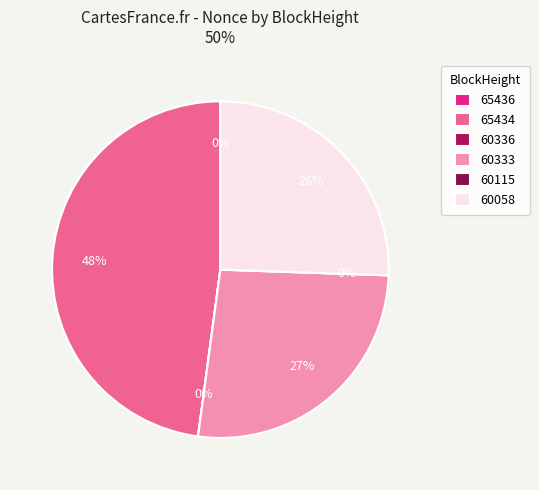

Rank the categories by value from lowest to highest.

60115, 60336, 65436, 60058, 60333, 65434